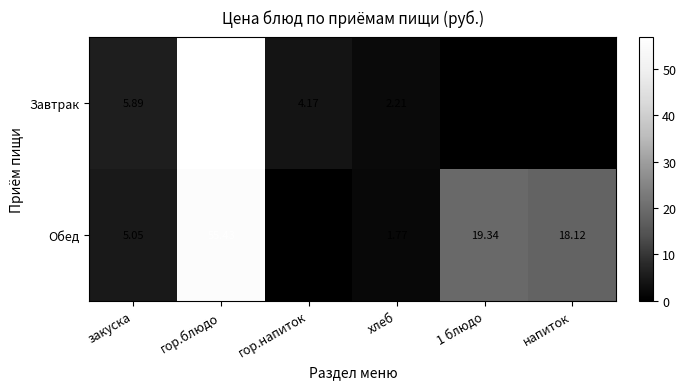

At which label does Обед reach its peak?

гор.блюдо